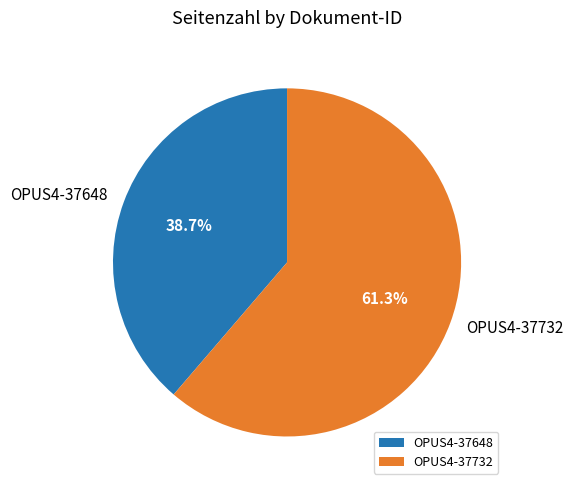

Is there a majority slice in this chart?

Yes